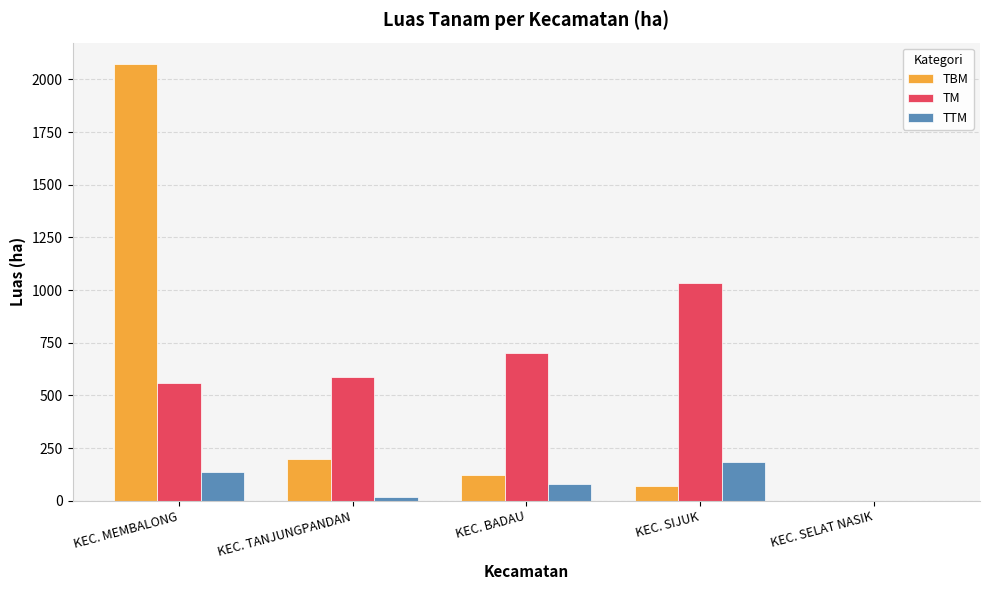

The value of TTM at KEC. SIJUK is 103.8. True or false?

False